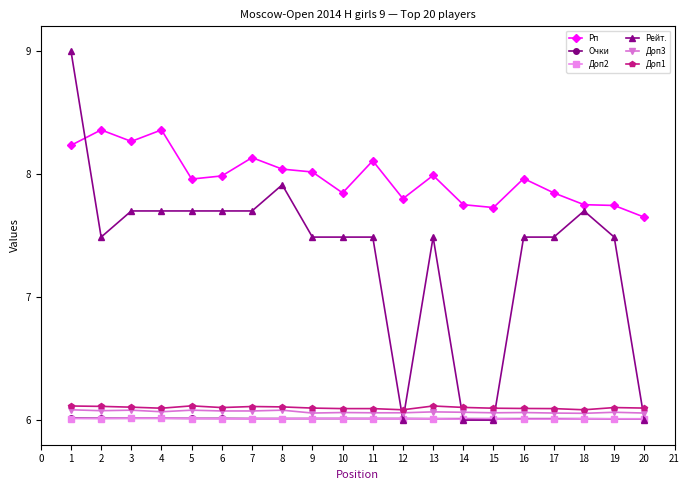

What is the difference between the highest and lowest values at 6?

2.0